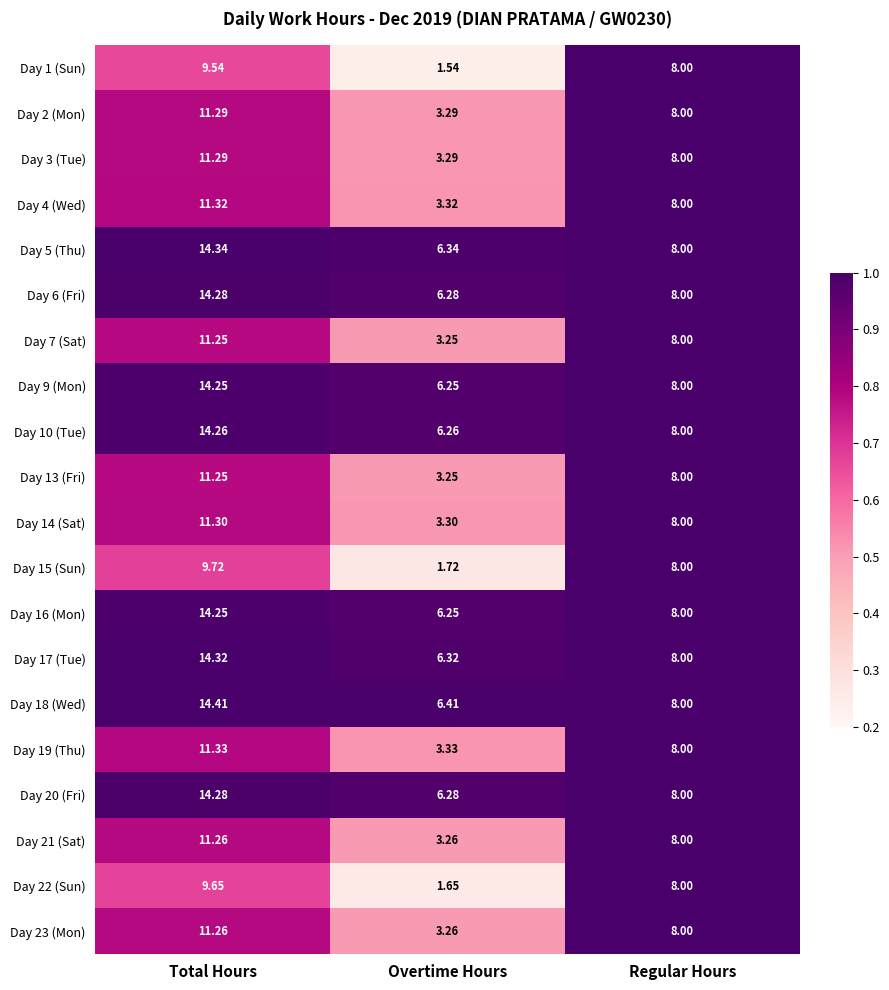

At which category does the chart reach its peak across all series?

Total Hours